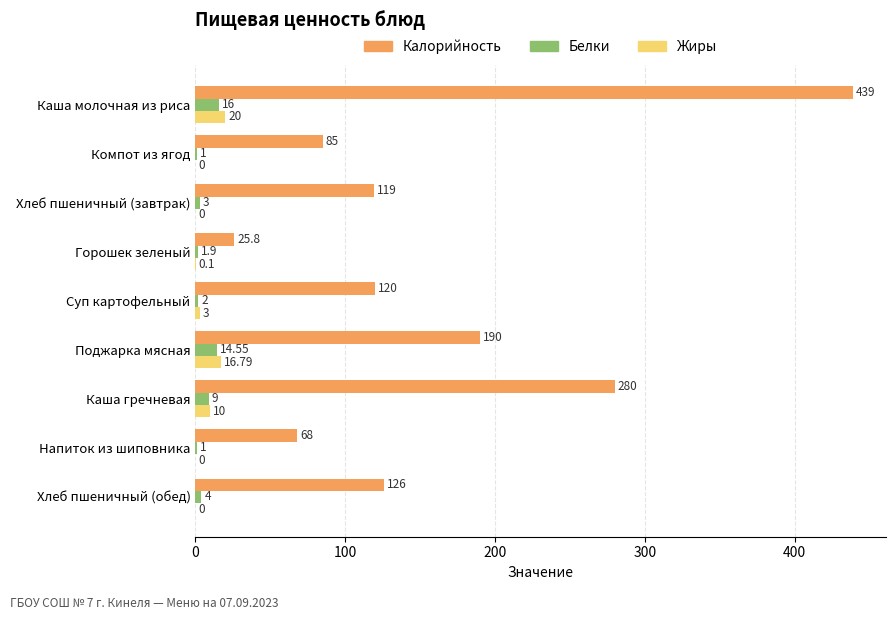

What is the total value across all series at Напиток из шиповника?

69.0